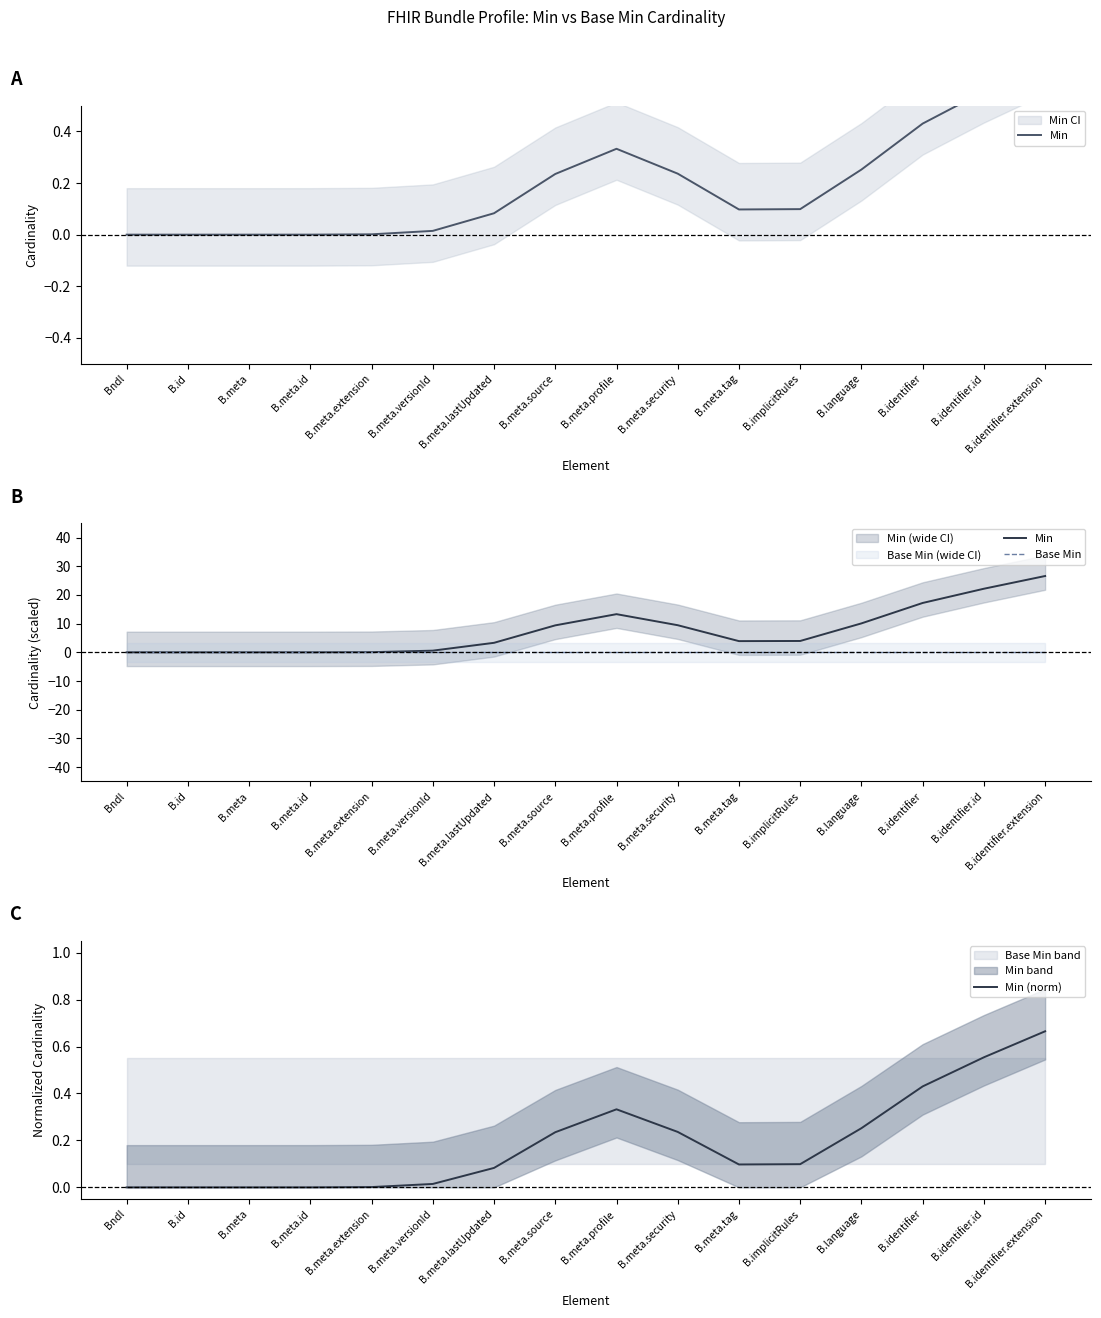

What is the difference between the second highest and second lowest values in the Min series?

22.2